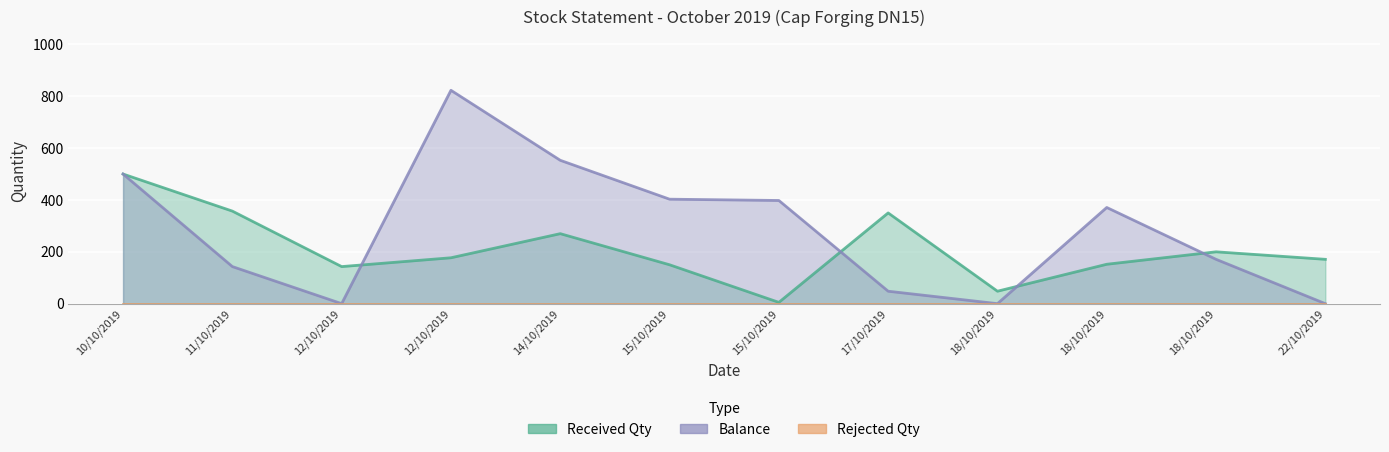

What is the difference between the Received Qty values at 18/10/2019 and 10/10/2019?

300